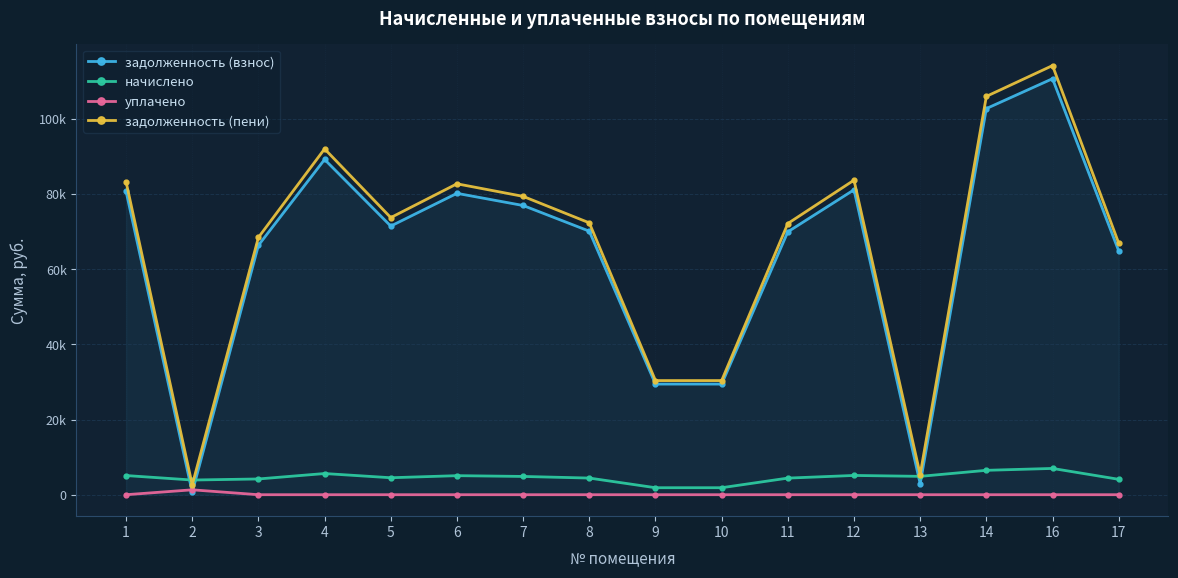

What is the highest value of the уплачено series?

1302.0